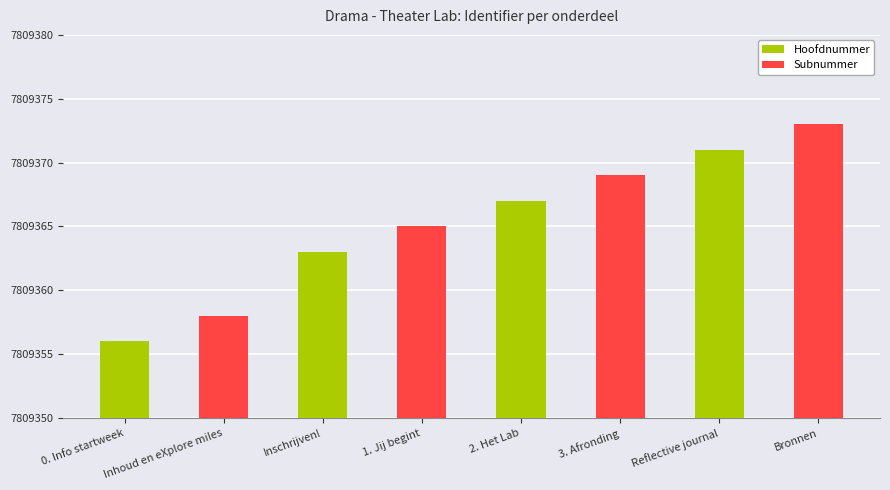

How many groups of bars are there?

4